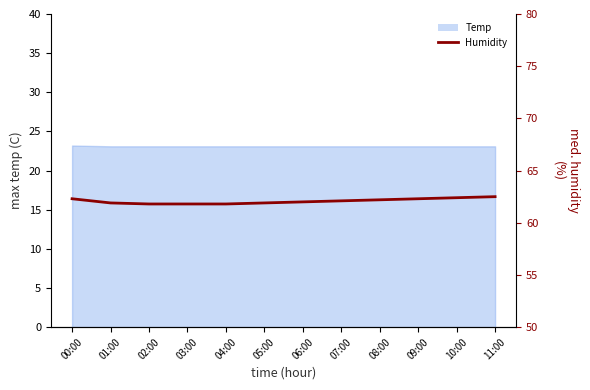

What is the sum of all values?

745.0